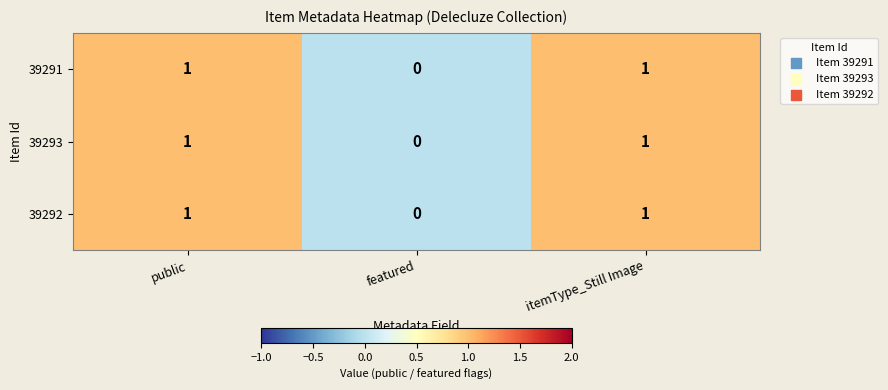

At which label does 39291 reach its minimum?

featured